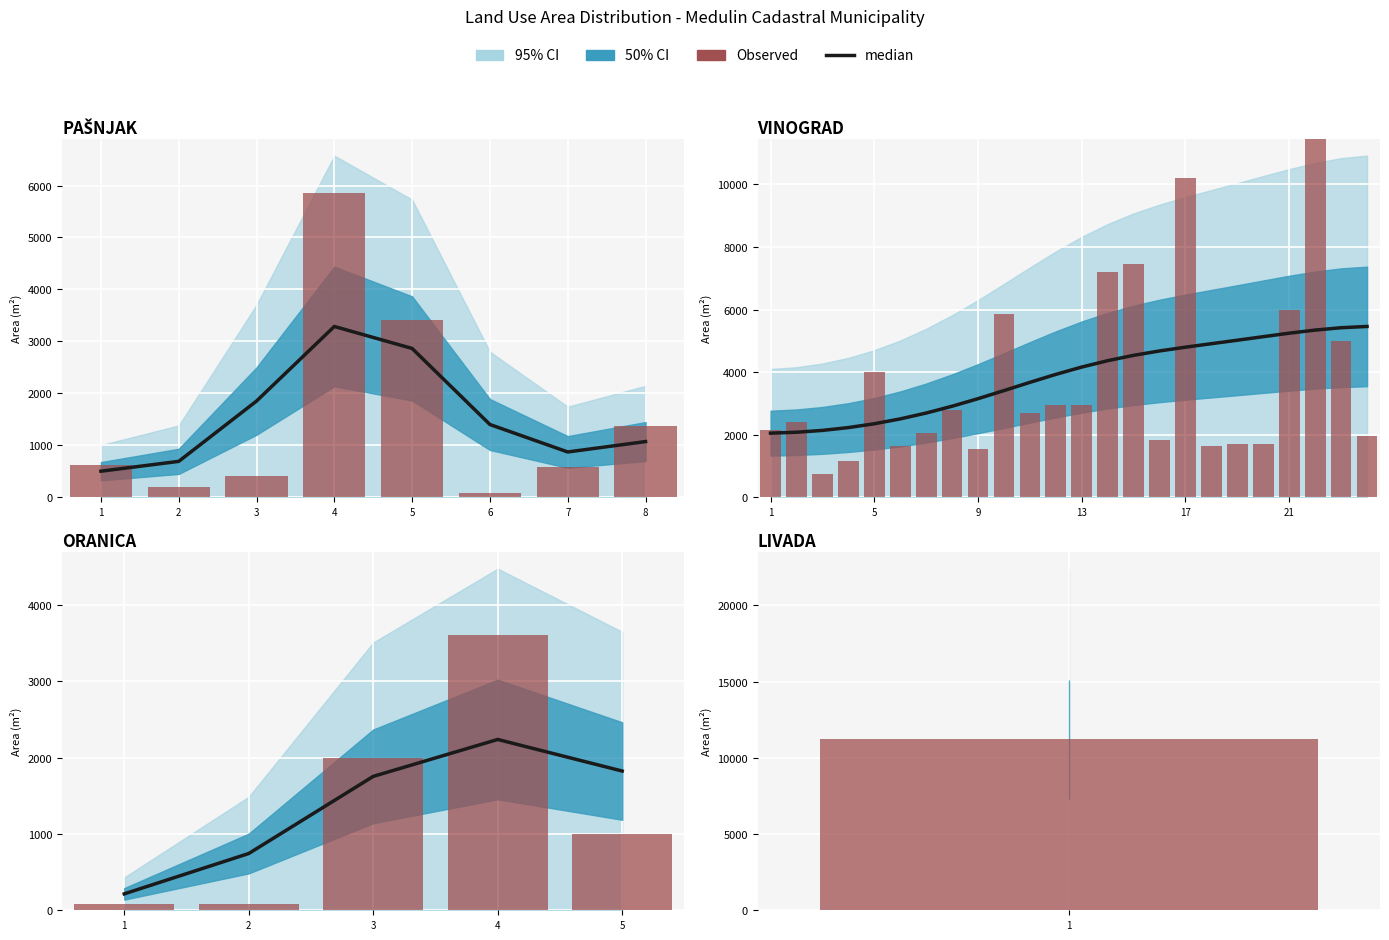

Where does the median series first go above 1753?

3